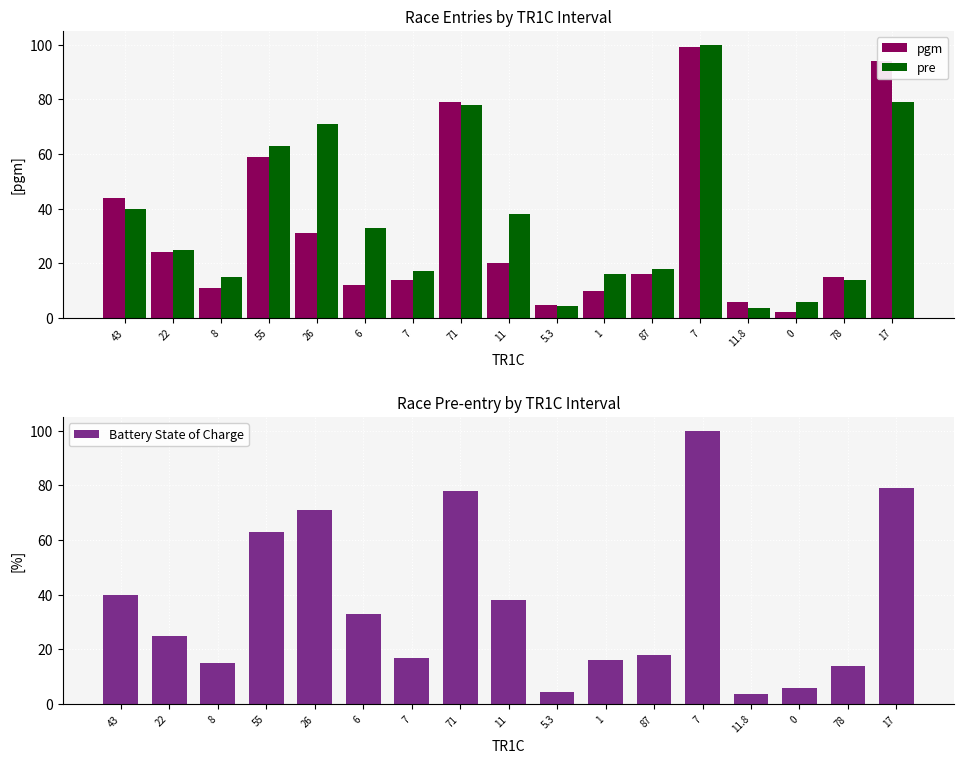

Which series has the largest range (max minus min)?

pgm